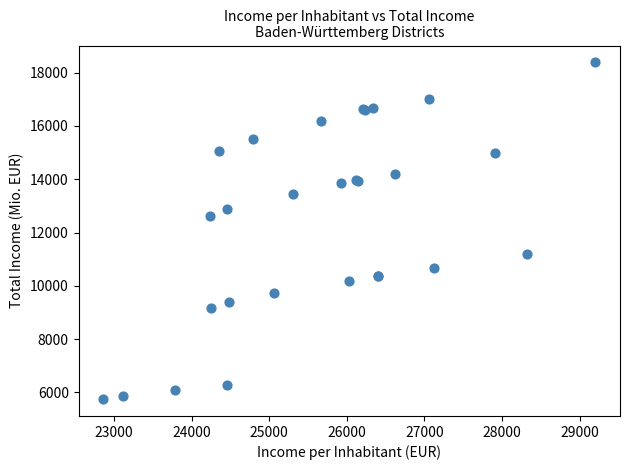

What Y value in the scatter plot is closest to 12066?

12617.1